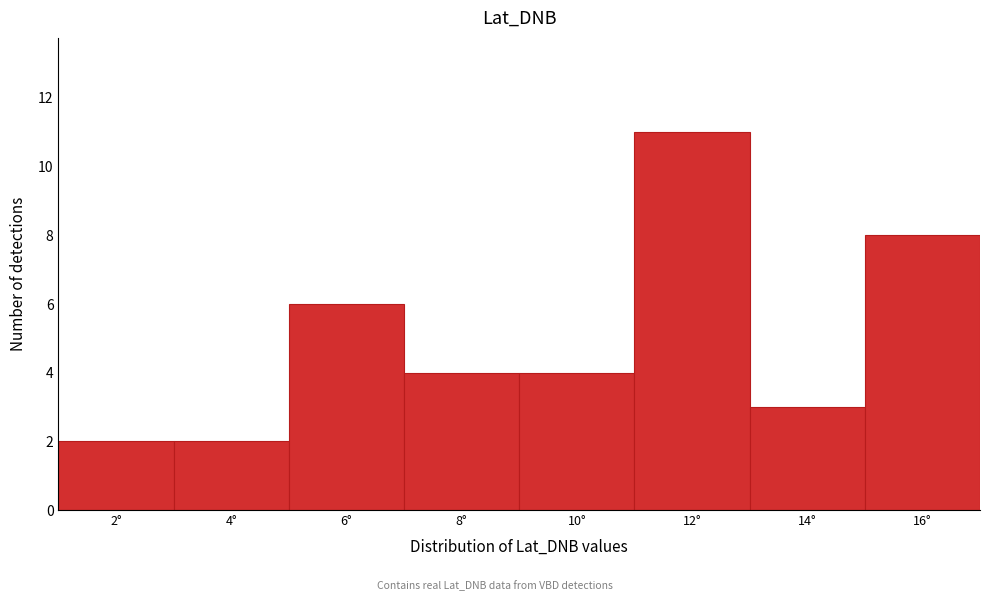

Reading right to left, what are all the values shown in this chart?

8	3	11	4	4	6	2	2